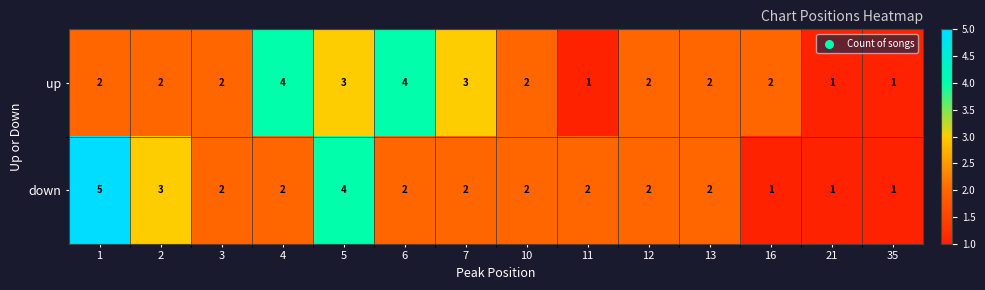

Is the value of up at 4 greater than the value of down at 21?

Yes